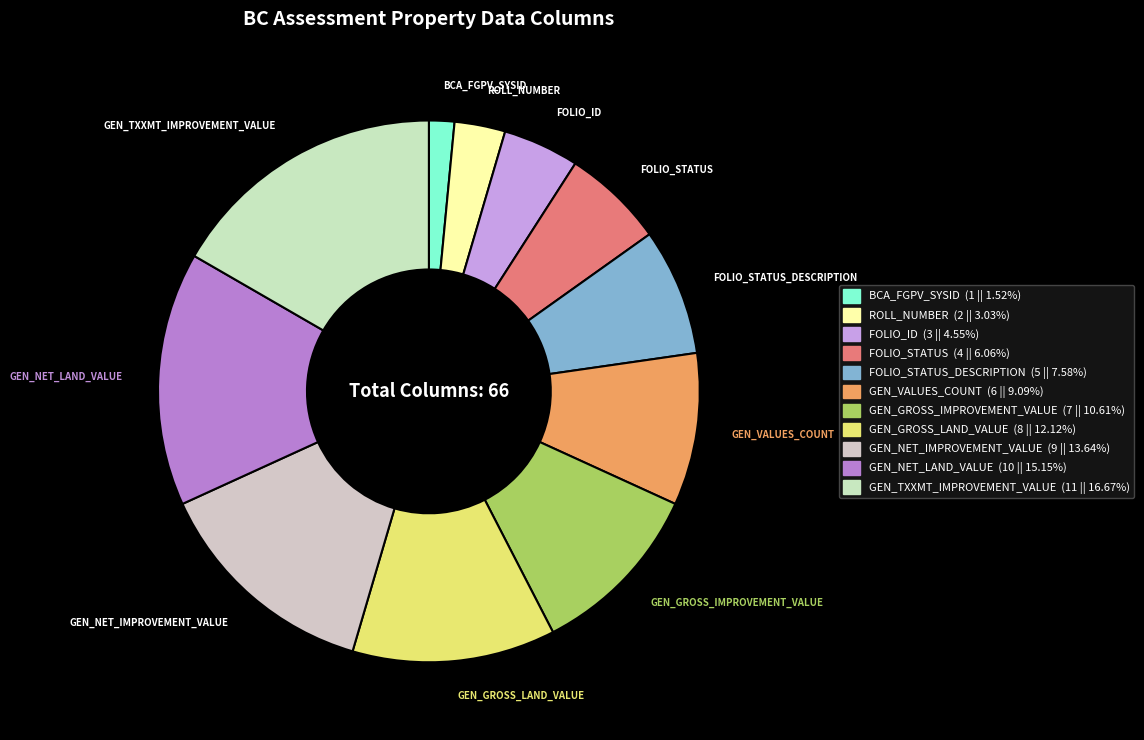

How many segments does this pie chart have?

11